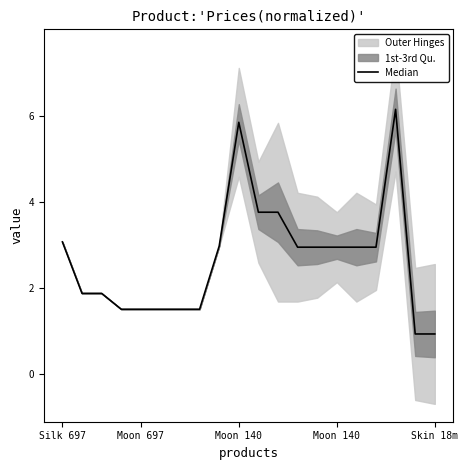

What is the value of the 8th point from the left?

1.5